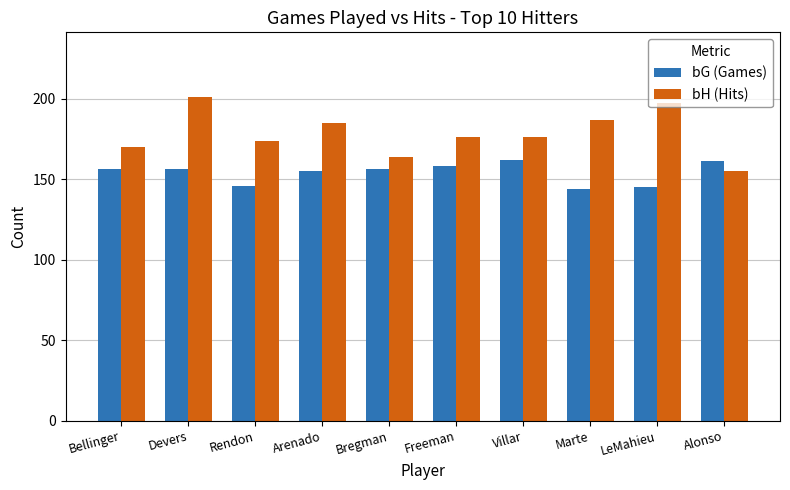

Reading left to right, what are all the values shown in this chart?

bG (Games): 156	156	146	155	156	158	162	144	145	161
bH (Hits): 170	201	174	185	164	176	176	187	197	155